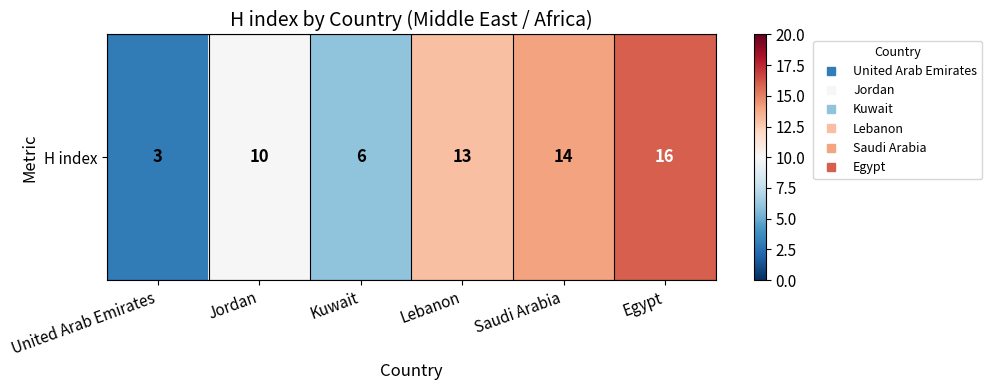

True or false: the data shows 21 at Lebanon.

False